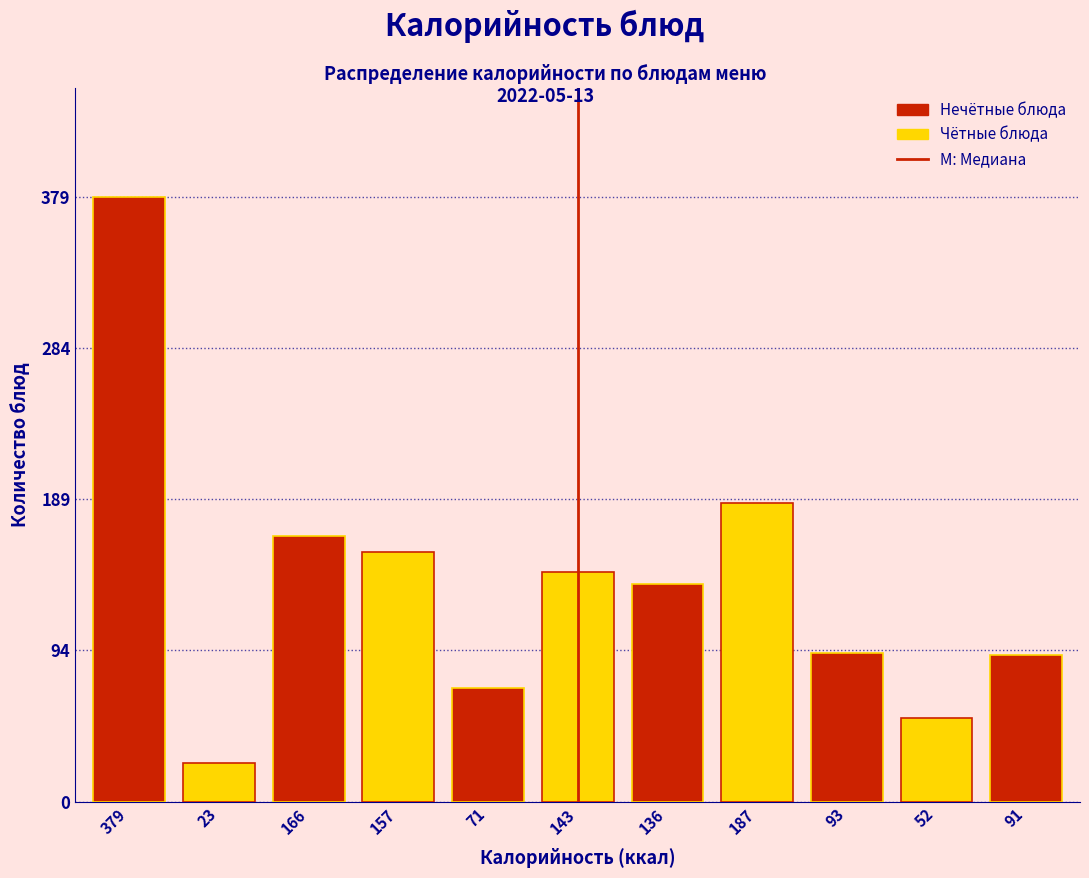

What is the label of the 6th bar from the left?

143